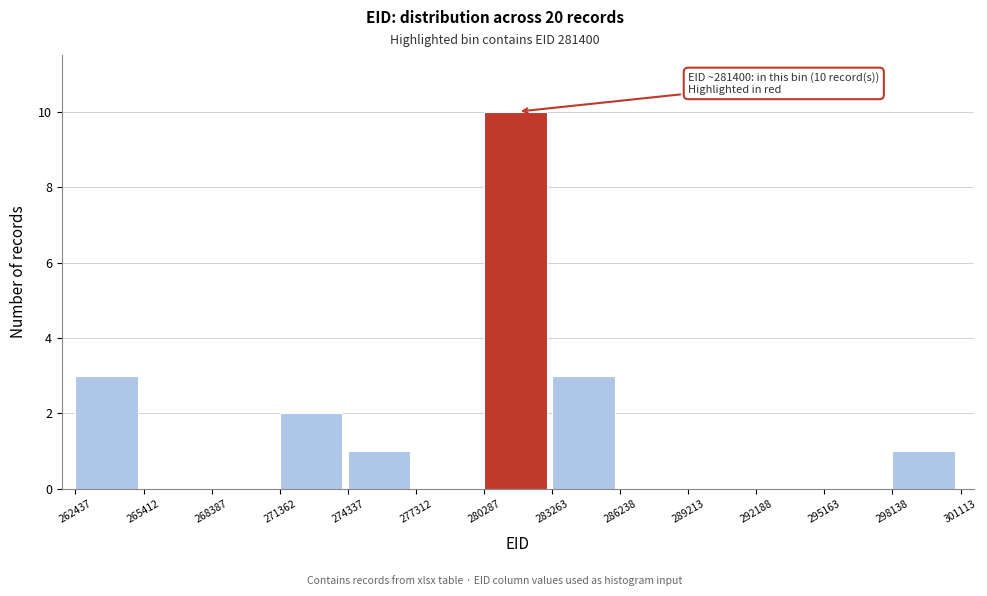

Which range on the x-axis has the tallest bar?

280287 to 283263